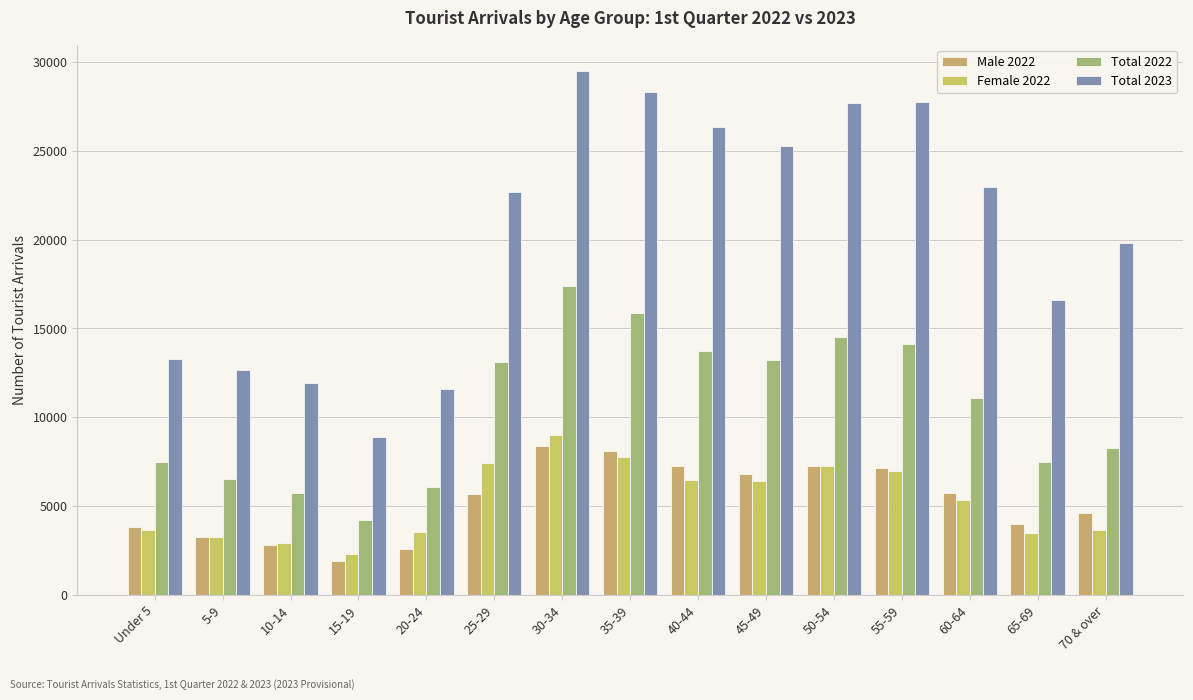

How many bars are there in each group?

4